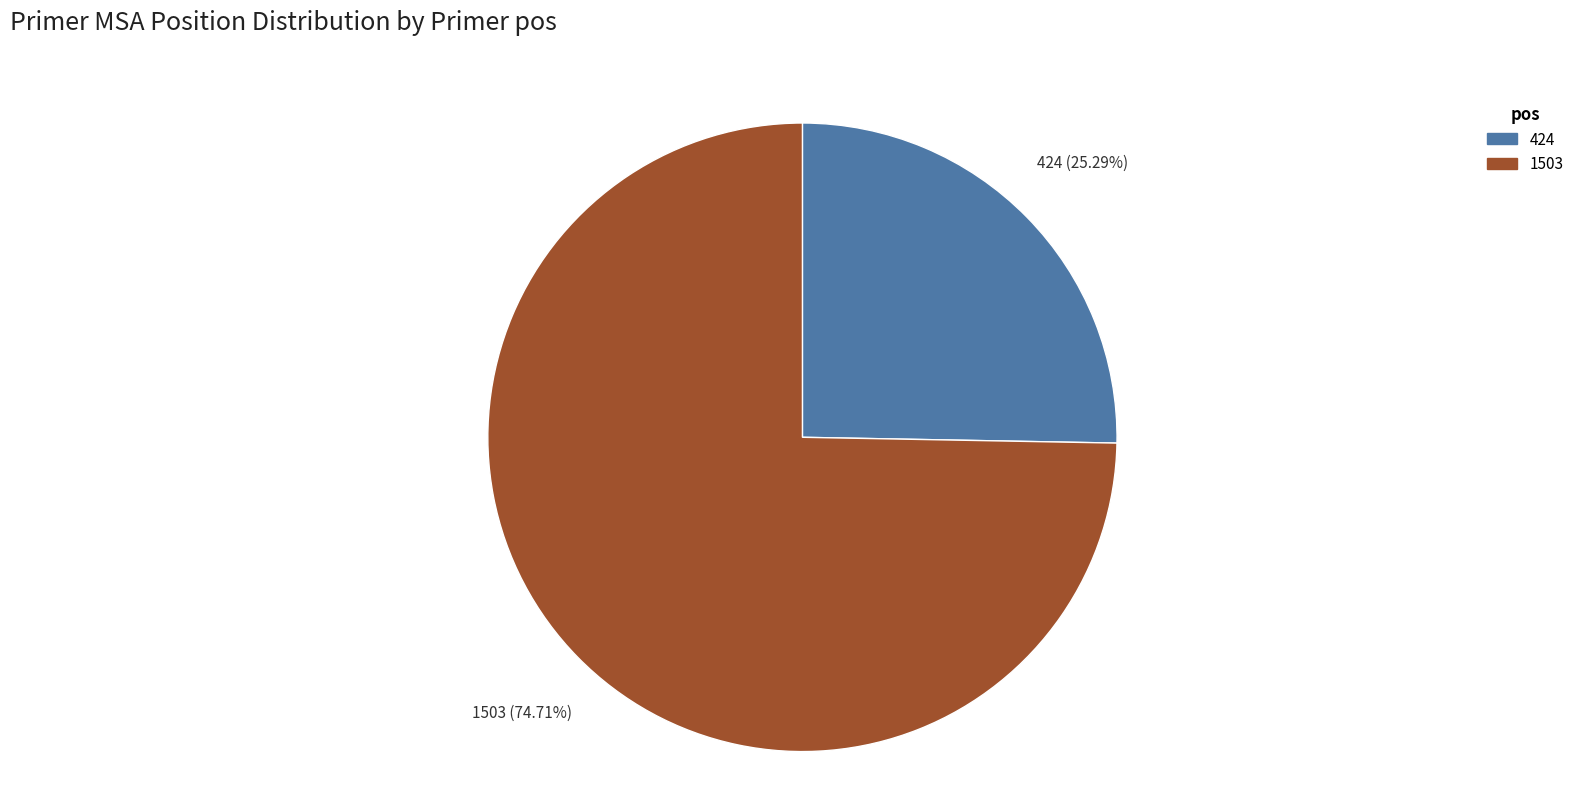

Combined, what portion of the pie is 424 and 1503?

100.0%